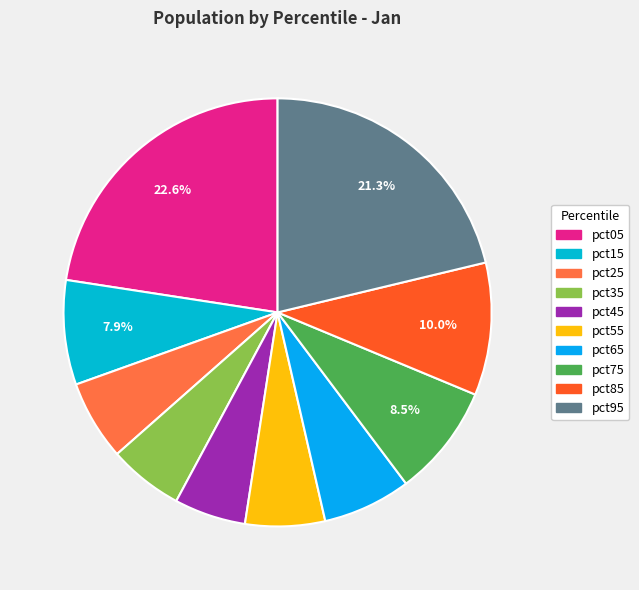

To the nearest percent, what is the difference between the pct45 and pct15 slice percentages?

2%